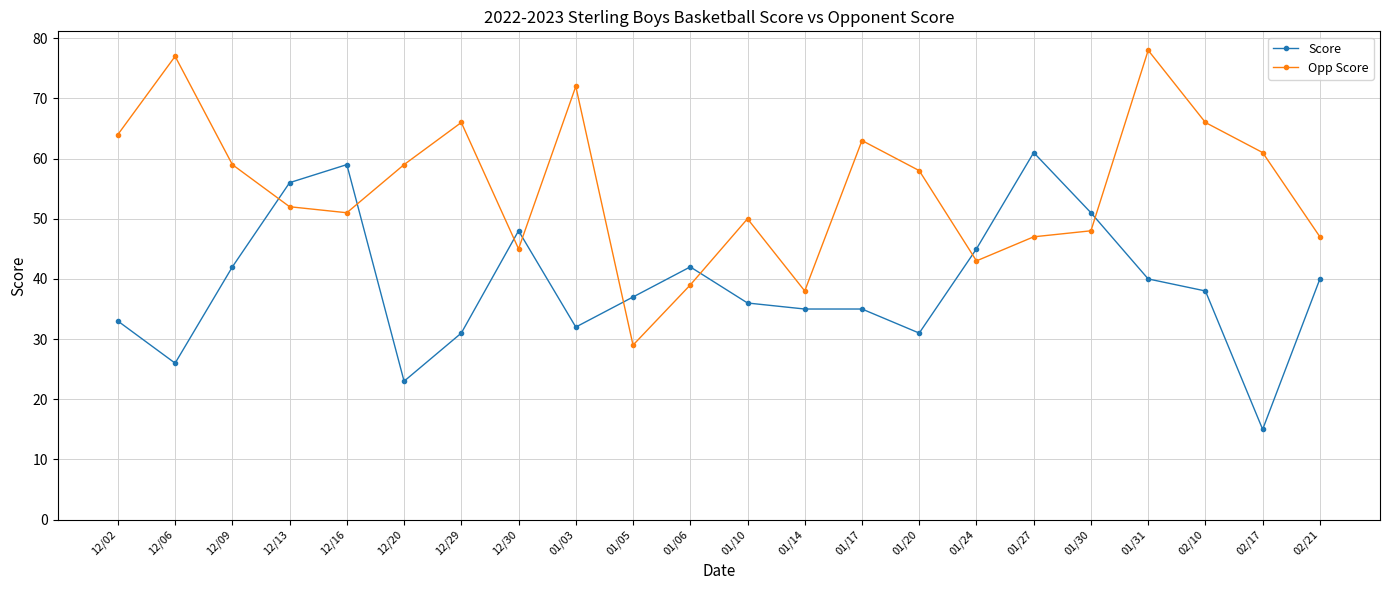

Reading left to right, extract all data points from this chart.

Score: 33	26	42	56	59	23	31	48	32	37	42	36	35	35	31	45	61	51	40	38	15	40
Opp Score: 64	77	59	52	51	59	66	45	72	29	39	50	38	63	58	43	47	48	78	66	61	47